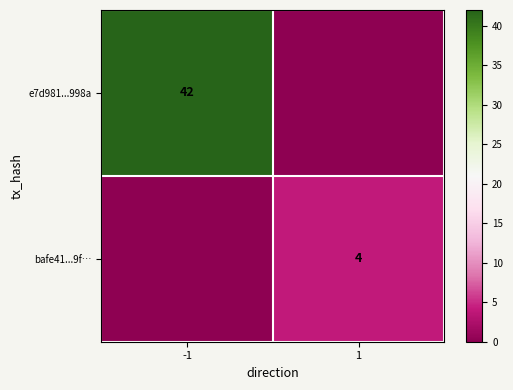

True or false: e7d981...998a has a value of 42 at -1.

True